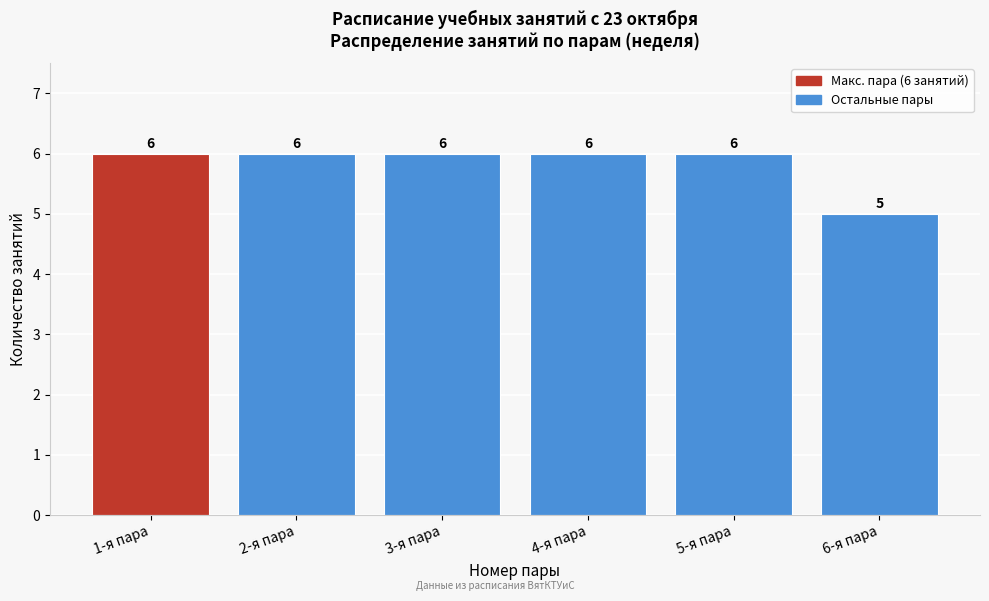

Reading left to right, list all the values displayed in this chart.

6	6	6	6	6	5